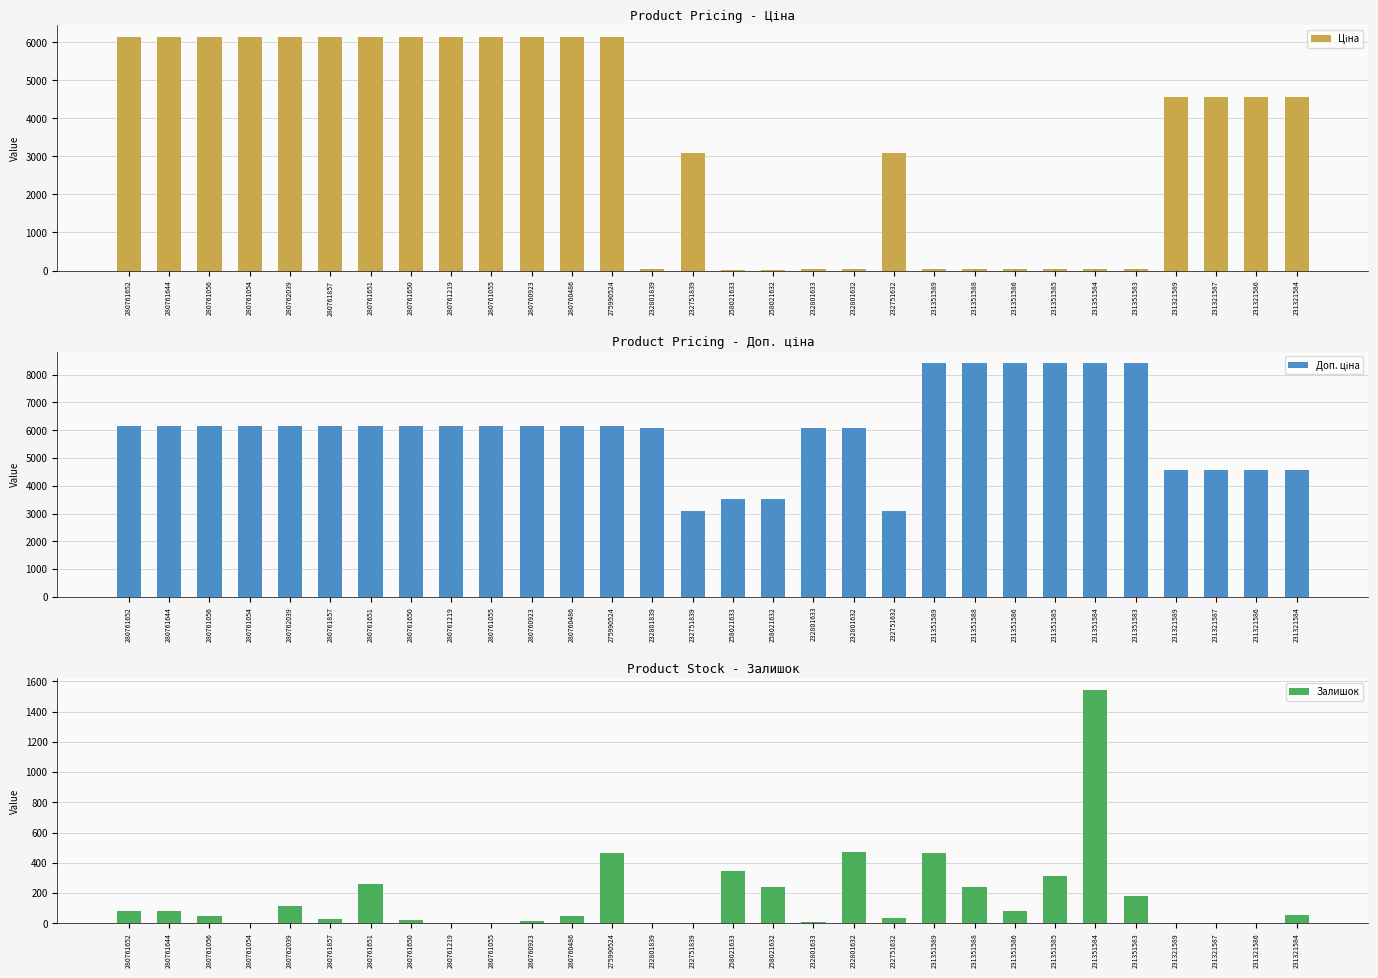

Reading left to right, extract all data points from this chart.

Ціна: 280761652=6143.2	280761644=6143.2	280761056=6143.2	280761054=6143.2	280762039=6143.2	280761857=6143.2	280761651=6143.2	280761650=6143.2	280761219=6143.2	280761055=6143.2	280760923=6143.2	280760486=6143.2	275990524=6143.2	232801839=27.0	232751839=3091.2	258021633=15.6	258021632=15.6	232801633=27.0	232801632=27.0	232751632=3091.2	231351589=37.4	231351588=37.4	231351586=37.4	231351585=37.4	231351584=37.4	231351583=37.4	231321589=4571.4	231321587=4571.4	231321586=4571.4	231321584=4571.4
Доп. ціна: 280761652=6143.2	280761644=6143.2	280761056=6143.2	280761054=6143.2	280762039=6143.2	280761857=6143.2	280761651=6143.2	280761650=6143.2	280761219=6143.2	280761055=6143.2	280760923=6143.2	280760486=6143.2	275990524=6143.2	232801839=6072.0	232751839=3091.0	258021633=3506.0	258021632=3506.0	232801633=6072.0	232801632=6072.0	232751632=3091.0	231351589=8408.0	231351588=8408.0	231351586=8408.0	231351585=8408.0	231351584=8408.0	231351583=8408.0	231321589=4571.0	231321587=4571.0	231321586=4571.0	231321584=4571.0
Залишок: 280761652=83.0	280761644=83.0	280761056=49.0	280761054=0.0	280762039=117.0	280761857=26.0	280761651=262.0	280761650=21.0	280761219=0.0	280761055=0.0	280760923=16.0	280760486=47.0	275990524=462.0	232801839=0.0	232751839=1.0	258021633=347.0	258021632=243.0	232801633=7.0	232801632=471.0	232751632=32.0	231351589=465.0	231351588=242.0	231351586=81.0	231351585=313.0	231351584=1545.0	231351583=179.0	231321589=3.0	231321587=2.0	231321586=1.0	231321584=55.0